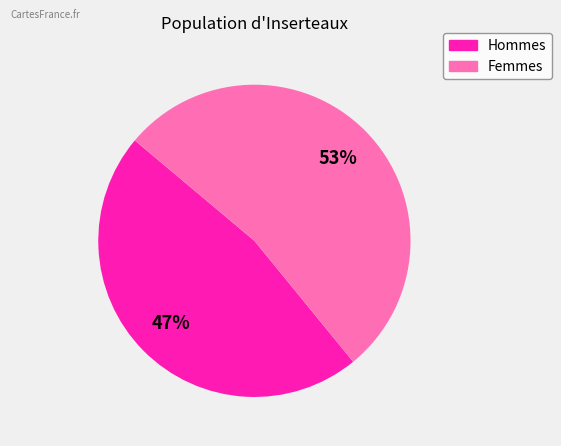

Is there any slice that represents more than half of the pie?

Yes